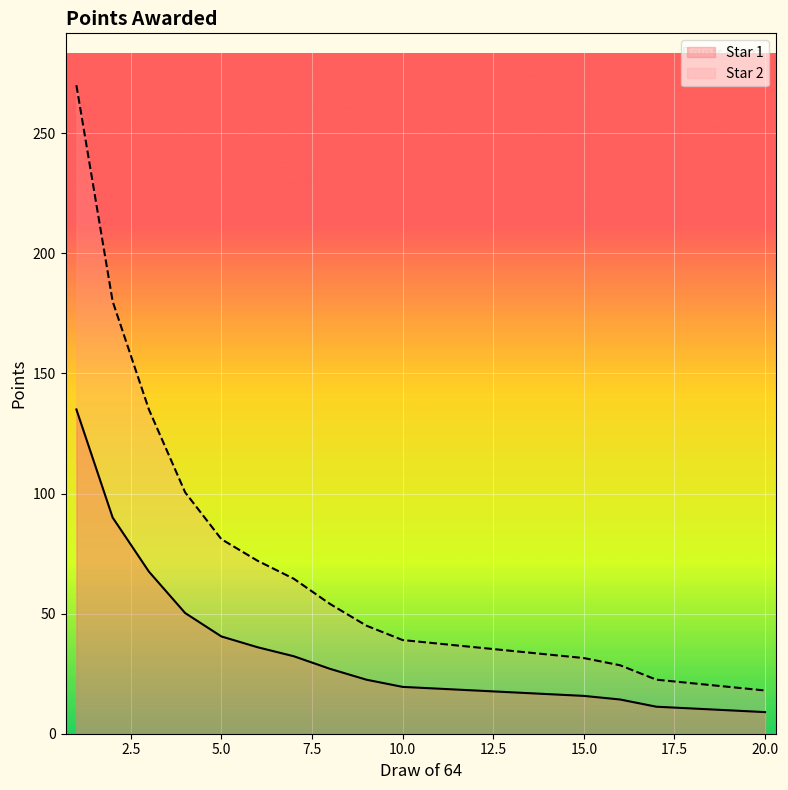

True or false: Star 1 has more than 1 points higher than both neighbors.

False